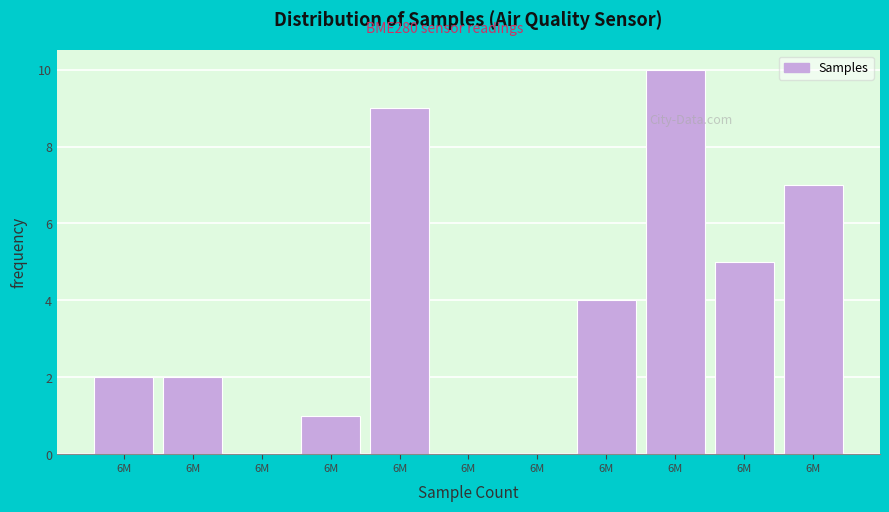

How many distinct data groups are displayed?

1